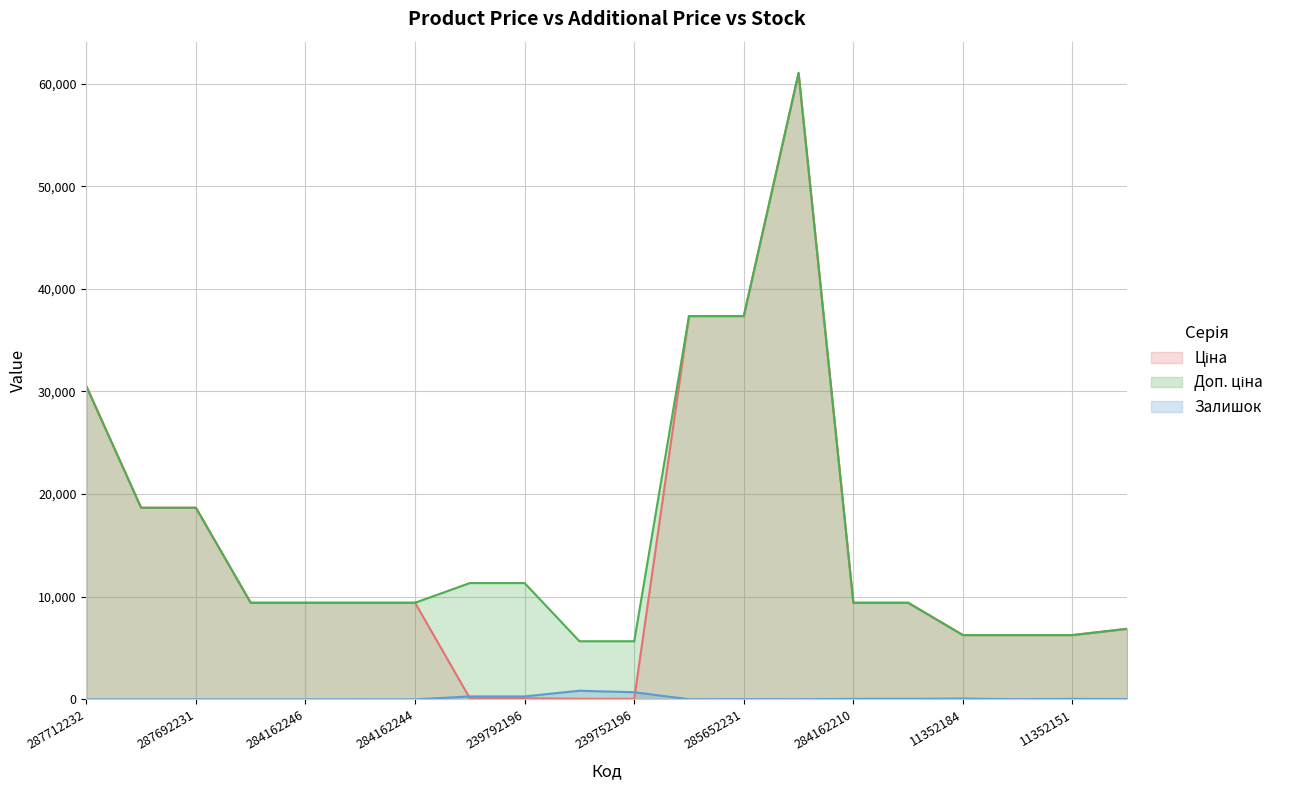

True or false: Доп. ціна has a value of 50378.1 at 287712232.

False